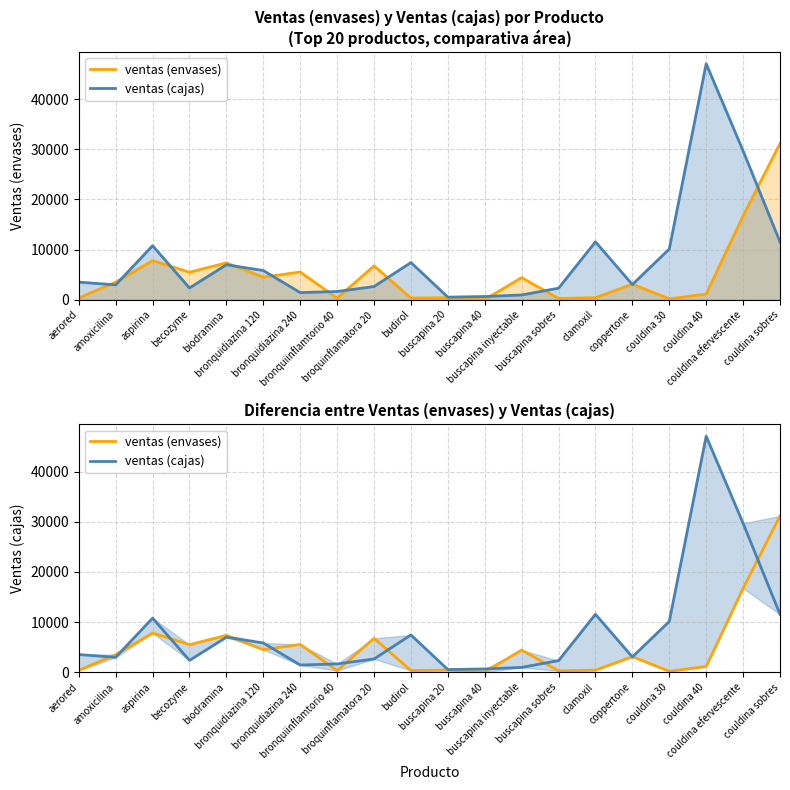

What is the value of the ventas (cajas) point at the 19th from the left?

29700